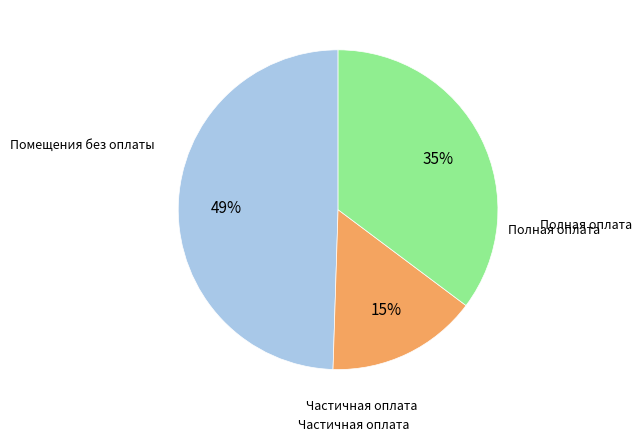

Is there a majority slice in this chart?

No